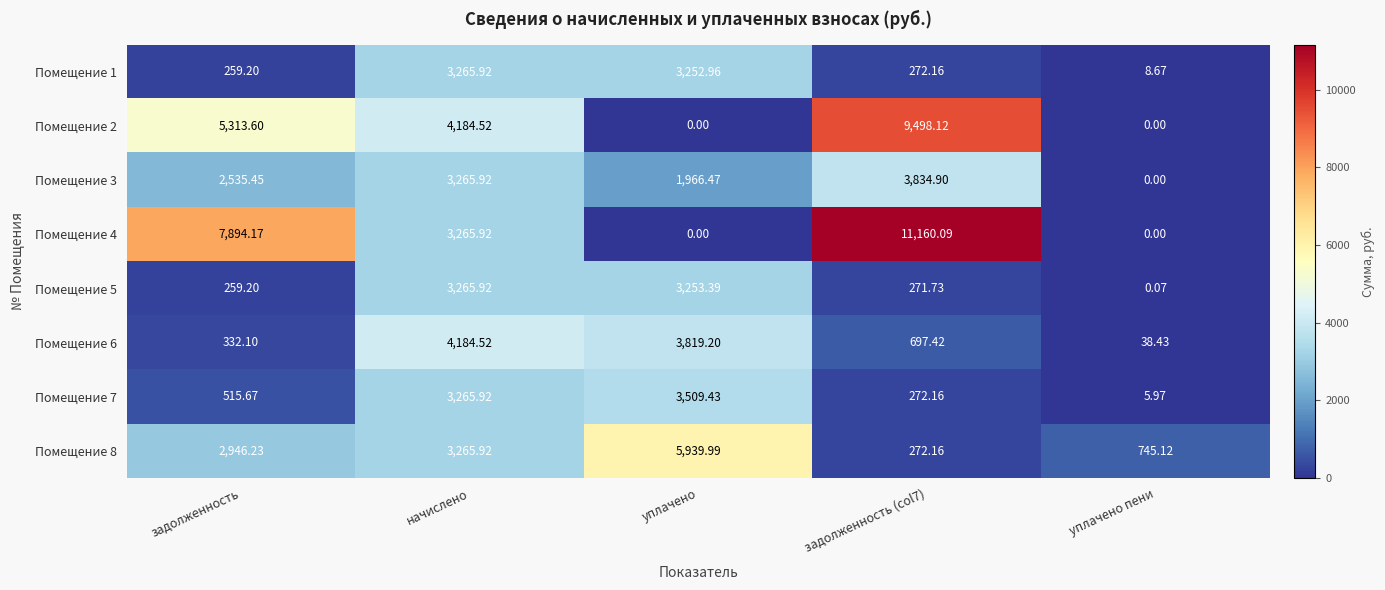

Which category has the lowest value in the Помещение 3 series?

уплачено пени